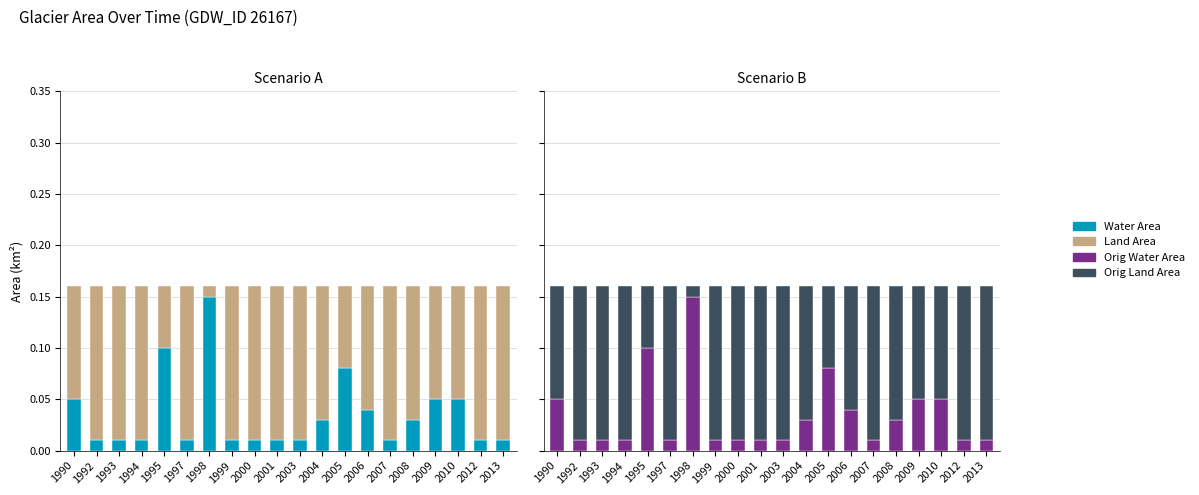

Reading left to right, what are all the values shown in this chart?

Water Area: 0.1	0.0	0.0	0.0	0.1	0.0	0.1	0.0	0.0	0.0	0.0	0.0	0.1	0.0	0.0	0.0	0.1	0.1	0.0	0.0
Land Area: 0.1	0.2	0.2	0.2	0.1	0.2	0.0	0.2	0.2	0.2	0.2	0.1	0.1	0.1	0.2	0.1	0.1	0.1	0.2	0.2
Orig Water Area: 0.1	0.0	0.0	0.0	0.1	0.0	0.1	0.0	0.0	0.0	0.0	0.0	0.1	0.0	0.0	0.0	0.1	0.1	0.0	0.0
Orig Land Area: 0.1	0.2	0.2	0.2	0.1	0.2	0.0	0.2	0.2	0.2	0.2	0.1	0.1	0.1	0.2	0.1	0.1	0.1	0.2	0.2